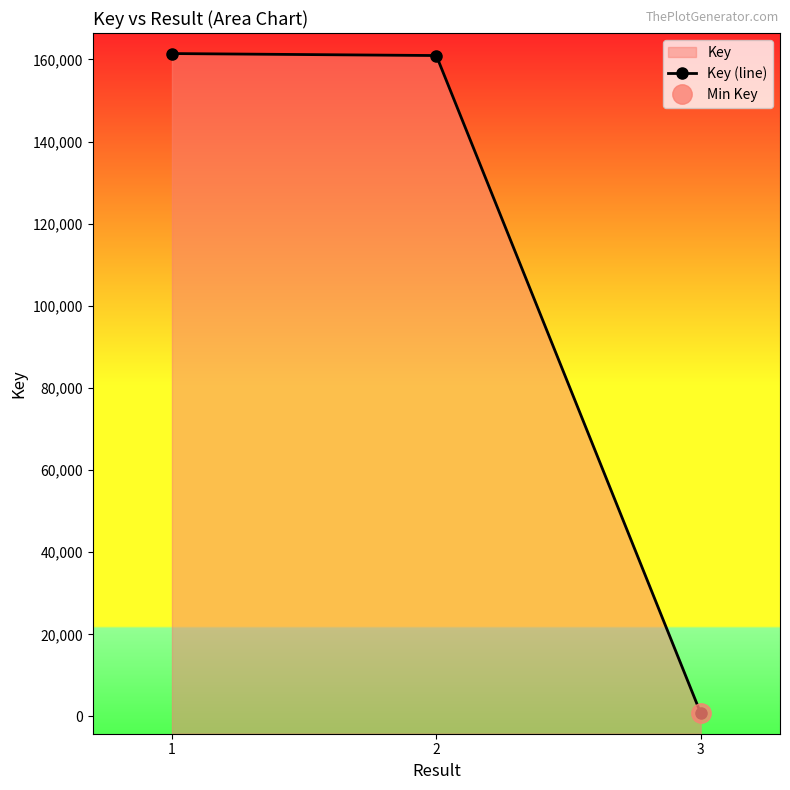

Approximately how many times larger is the value at 2 compared to 1?

1.0